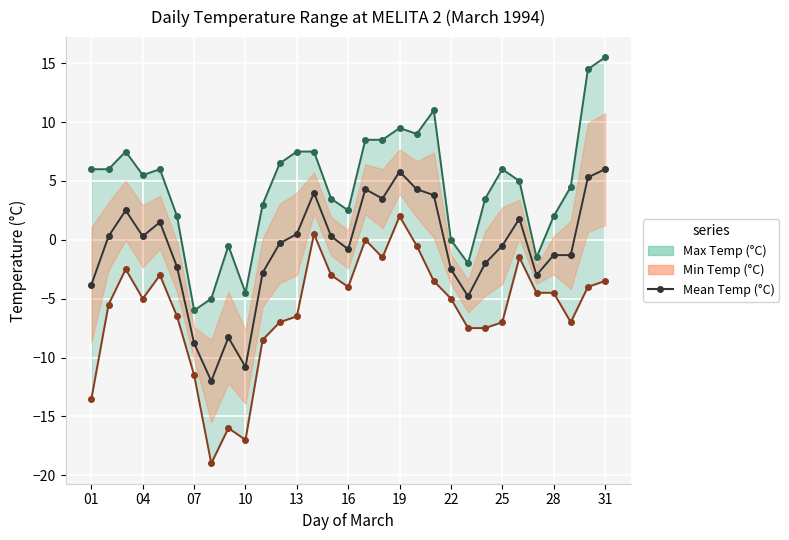

True or false: Min Temp (°C) and Max Temp (°C) intersect in this chart.

False